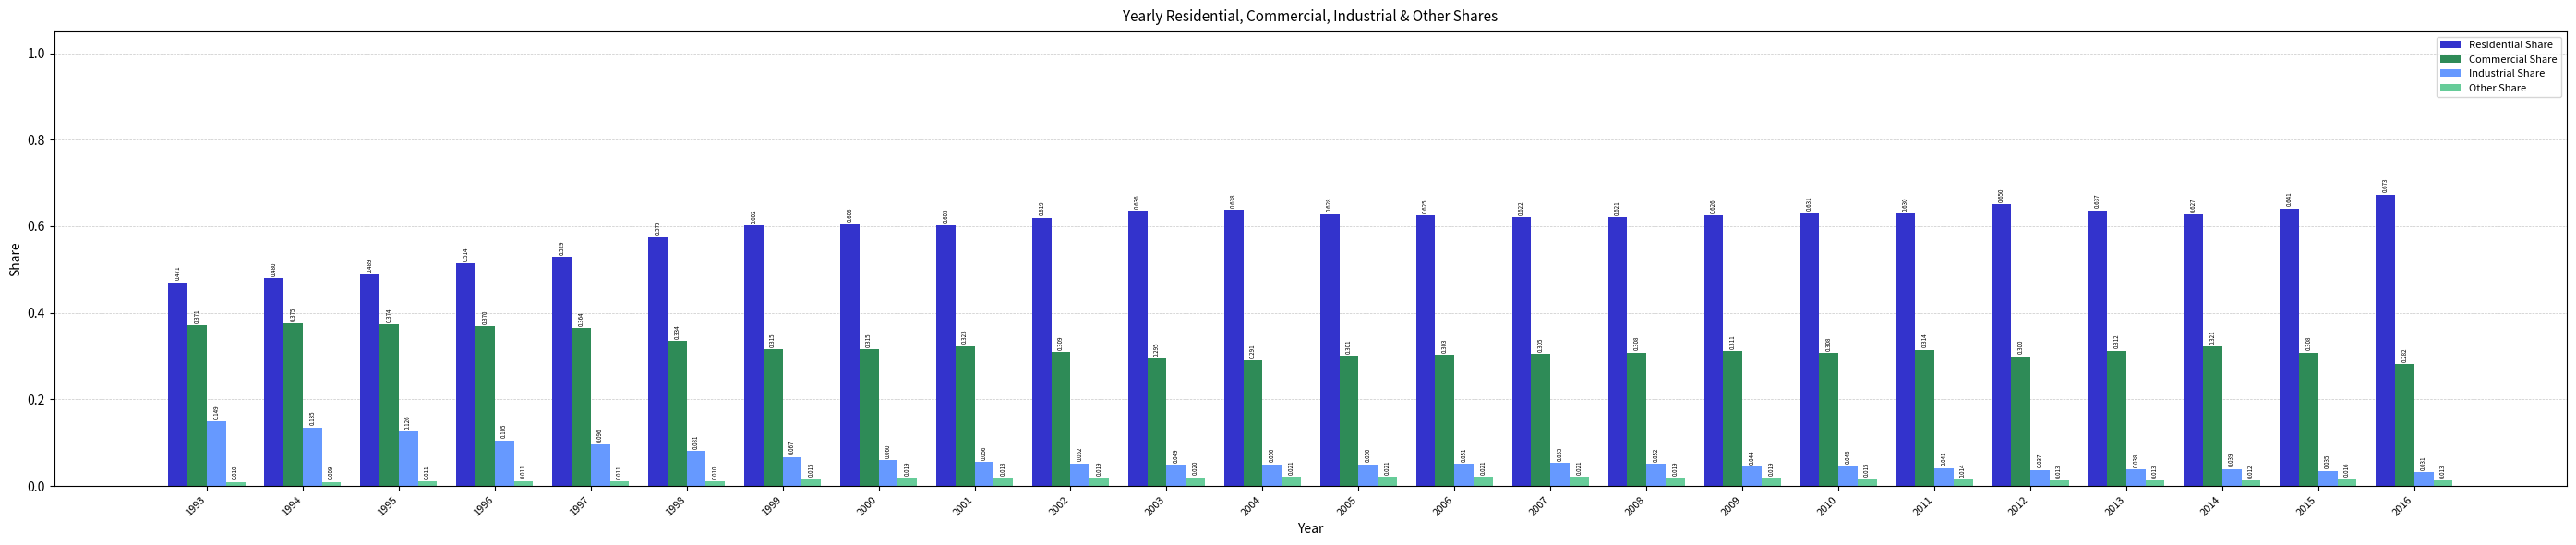

Which series has the widest spread of values?

Residential Share